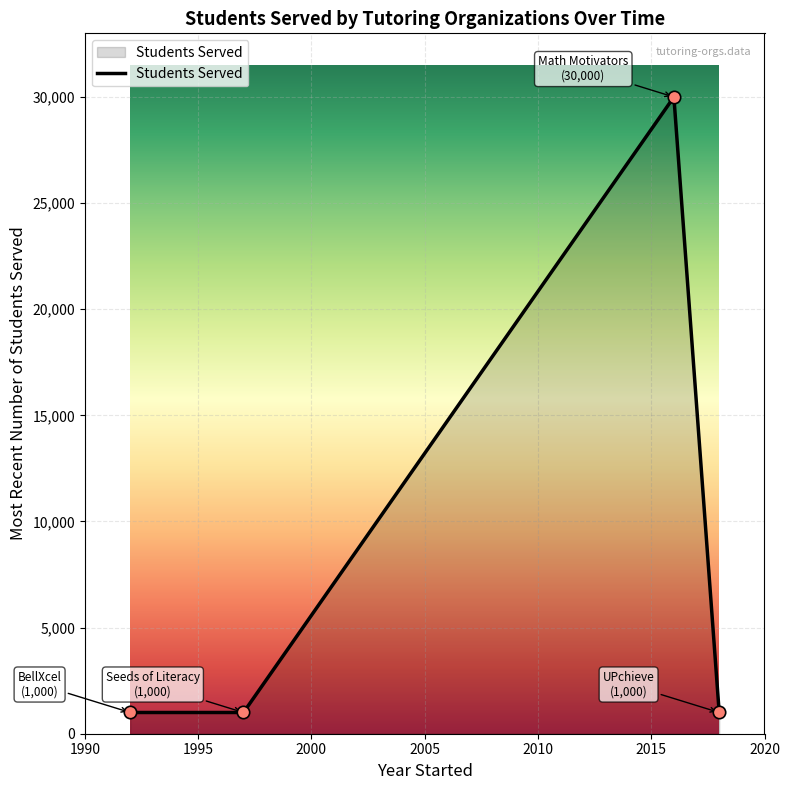

Approximately how many times larger is the value at BellXcel (1992) compared to Seeds of Literacy (1997)?

1.0